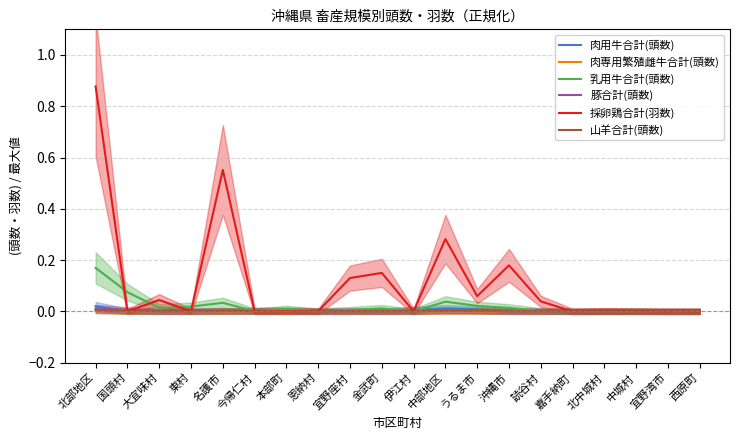

Which series has the largest range (max minus min)?

採卵鶏合計(羽数)